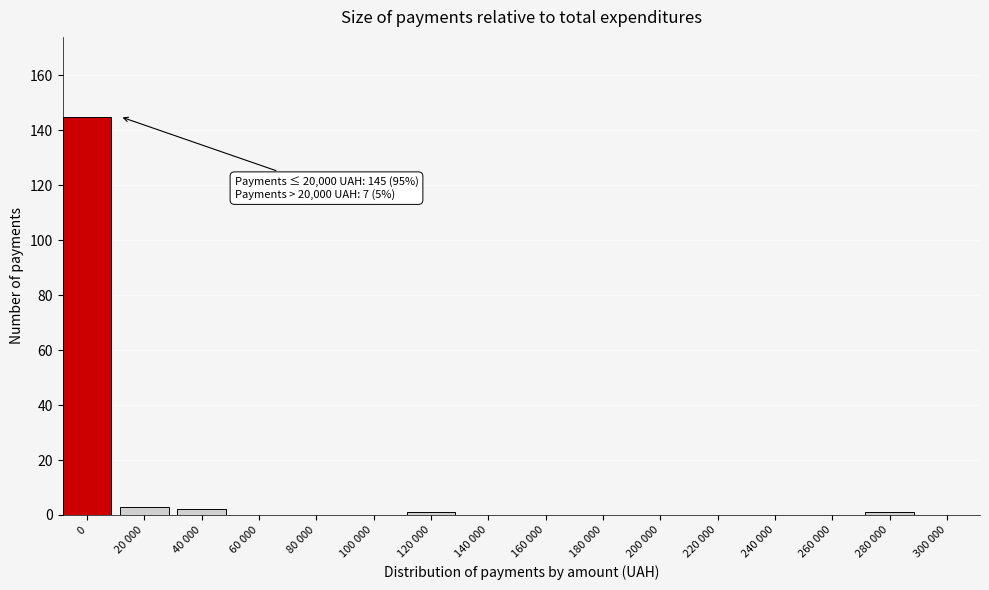

Reading left to right, transcribe all the data shown in this chart.

0=145	20 000=3	40 000=2	60 000=0	80 000=0	100 000=0	120 000=1	140 000=0	160 000=0	180 000=0	200 000=0	220 000=0	240 000=0	260 000=0	280 000=1	300 000=0